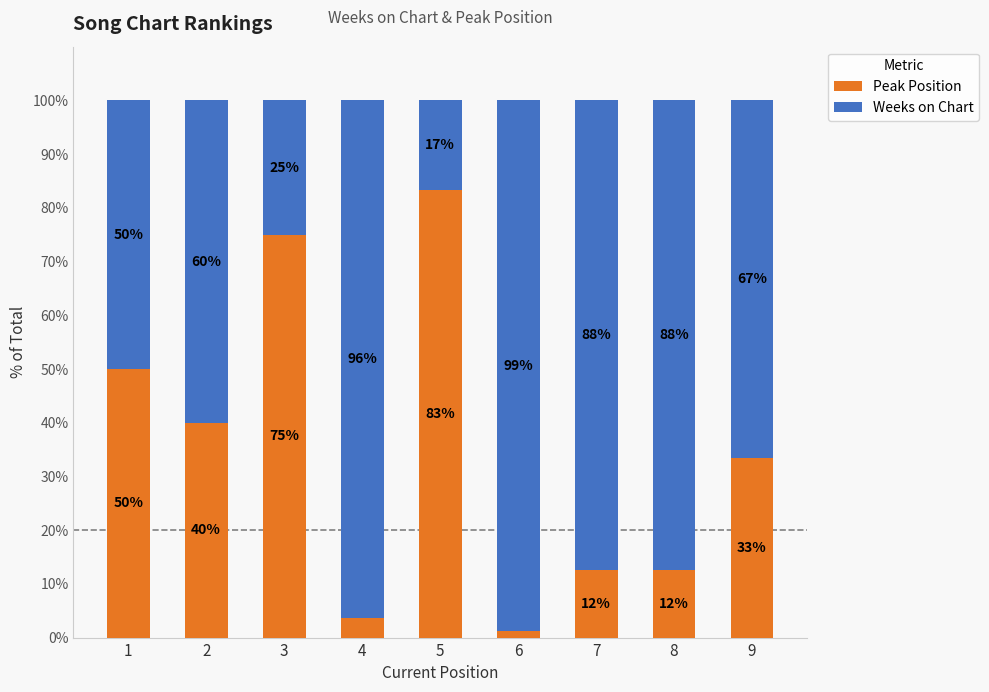

Which category has the highest value in the Peak Position series?

5